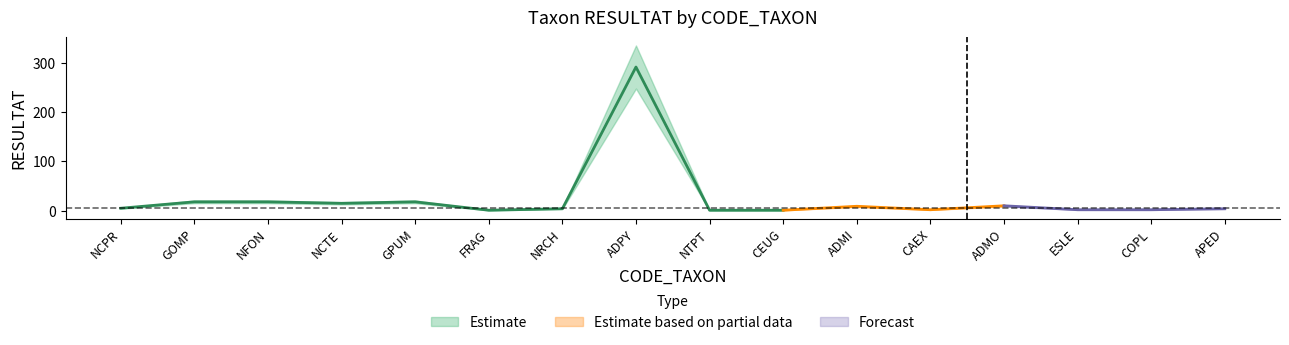

True or false: the data has more than 0 interior local peaks.

True